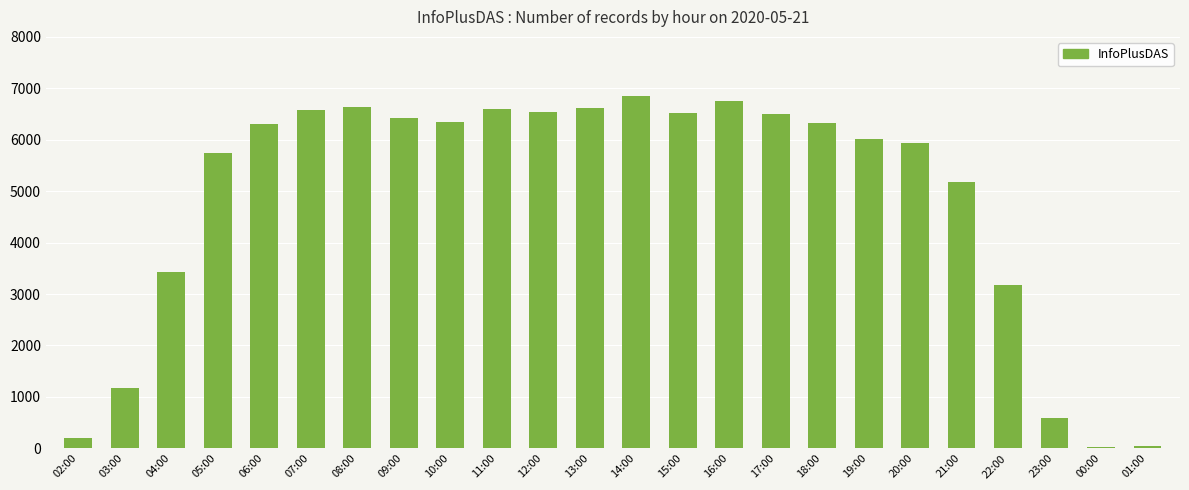

True or false: the data shows 247 at 03:00.

False